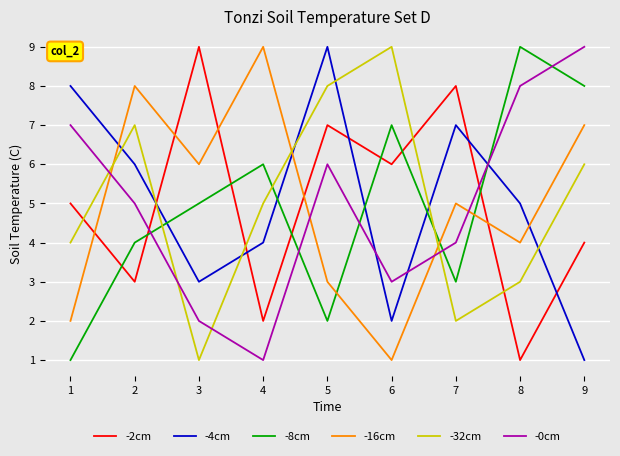

What are all the series names shown in the legend?

-2cm, -4cm, -8cm, -16cm, -32cm, -0cm